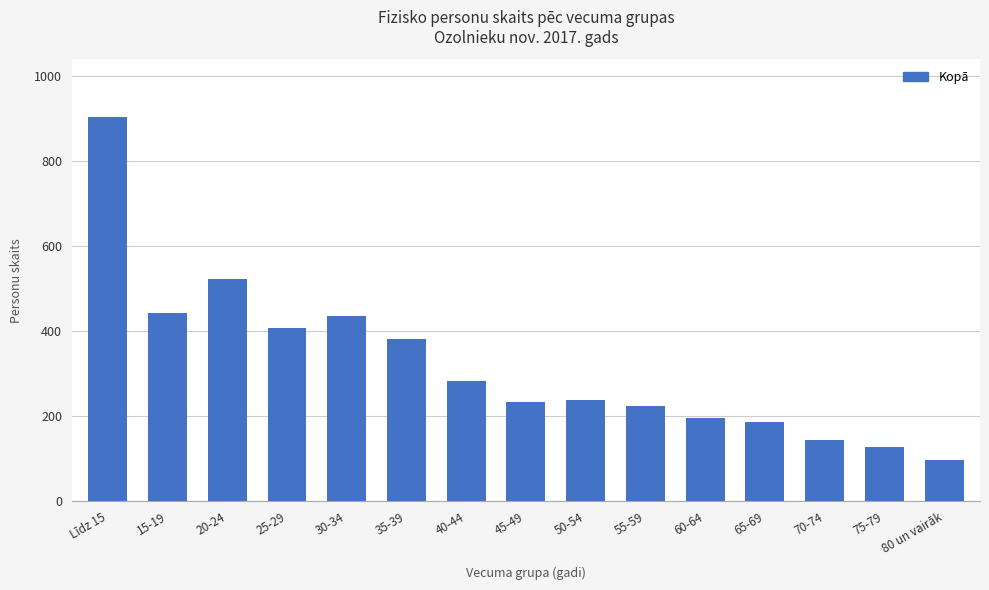

What is the label of the 15th bar from the left?

80 un vairāk